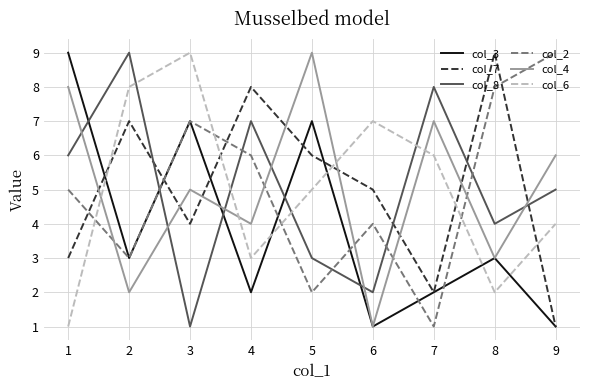

Between which two adjacent categories do col_4 and col_7 first intersect?

1 and 2